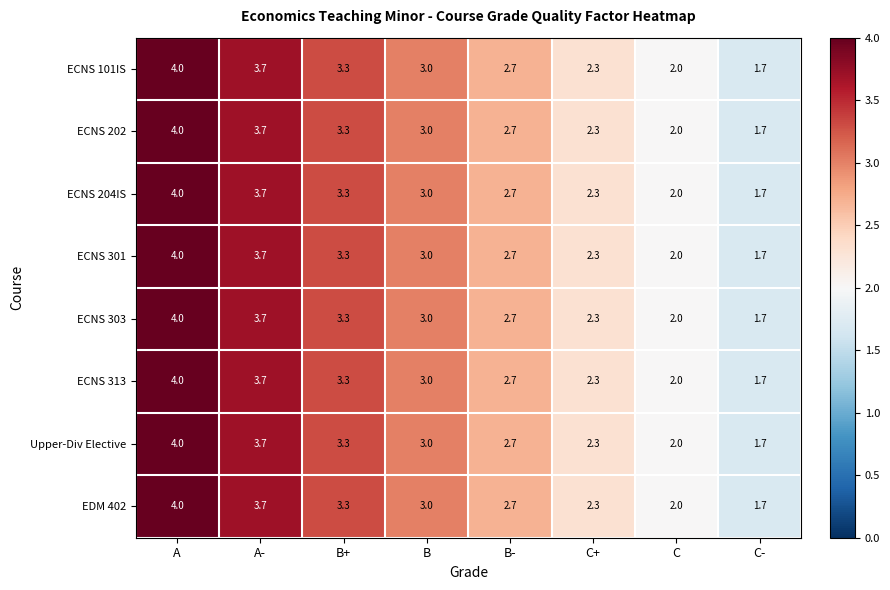

List the labels in order of Upper-Div Elective value, smallest first.

C-, C, C+, B-, B, B+, A-, A